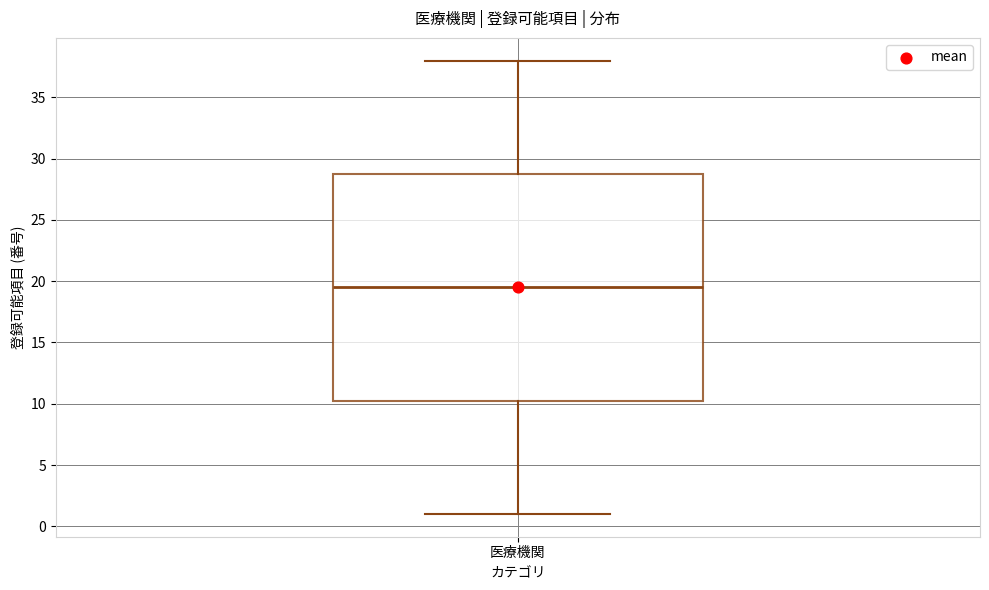

Read this box plot against the y-axis: the position of the median line, the range covered by the box, and the ends of both whiskers. The values are not printed on the chart, so give them approximately, as read against the axis.

median 19.5, box 10.5 to 29.0, whiskers 1.0 to 38.0